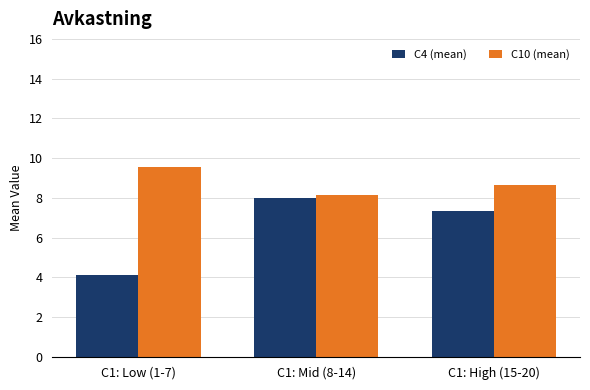

At C1: Low (1-7), list the series in order from largest to smallest.

C10 (mean), C4 (mean)